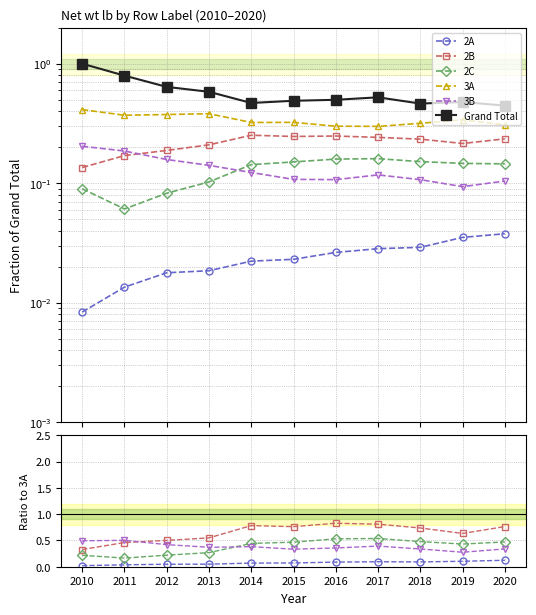

True or false: Grand Total and 3A cross at least once.

False